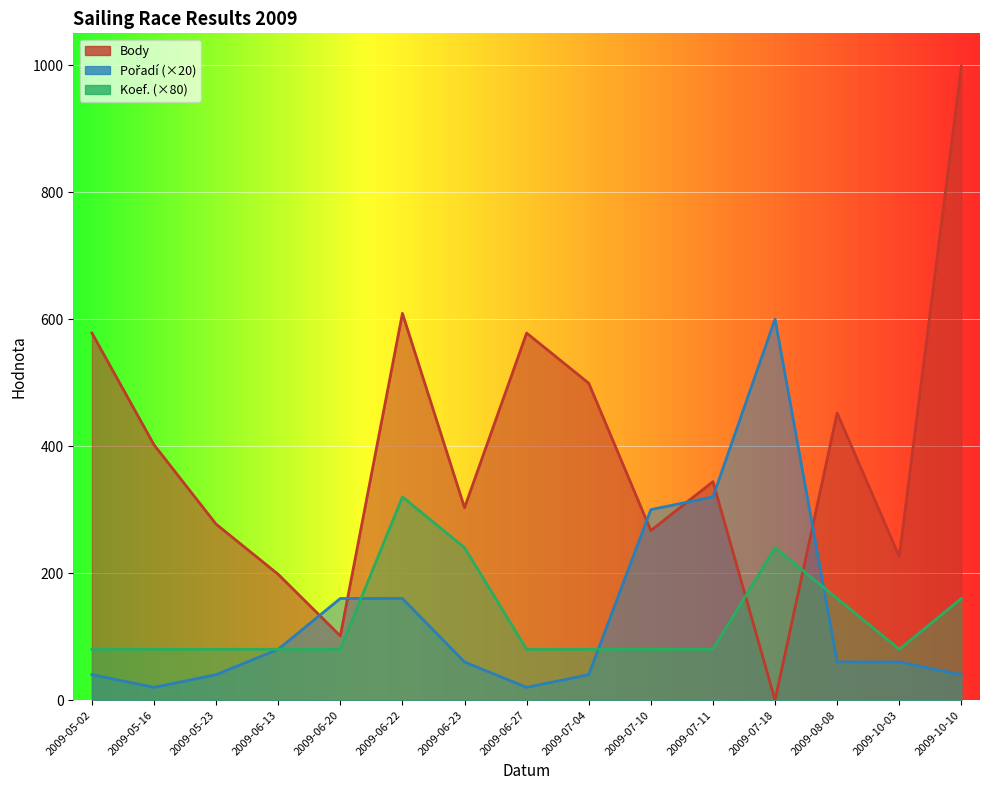

Which series changed the most between 2009-05-02 and 2009-06-27?

Pořadí